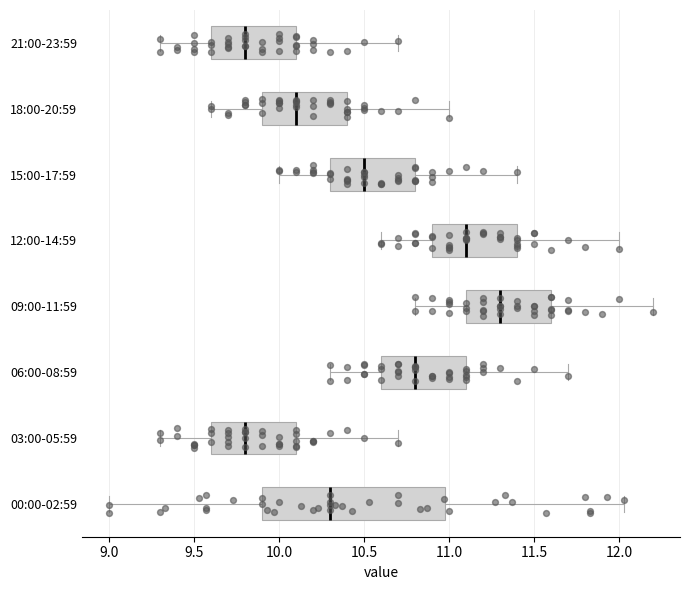

Reading bottom to top, read every box against the x-axis: the position of its median line, the range the box covers, and the ends of its whiskers. The values are not printed on the chart, so give them approximately, as read against the axis.

00:00-02:59: median 10.30, box 9.90 to 11.00, whiskers 9.00 to 12.05
03:00-05:59: median 9.80, box 9.60 to 10.10, whiskers 9.30 to 10.70
06:00-08:59: median 10.80, box 10.60 to 11.10, whiskers 10.30 to 11.70
09:00-11:59: median 11.30, box 11.10 to 11.60, whiskers 10.80 to 12.20
12:00-14:59: median 11.10, box 10.90 to 11.40, whiskers 10.60 to 12.00
15:00-17:59: median 10.50, box 10.30 to 10.80, whiskers 10.00 to 11.40
18:00-20:59: median 10.10, box 9.90 to 10.40, whiskers 9.60 to 11.00
21:00-23:59: median 9.80, box 9.60 to 10.10, whiskers 9.30 to 10.70